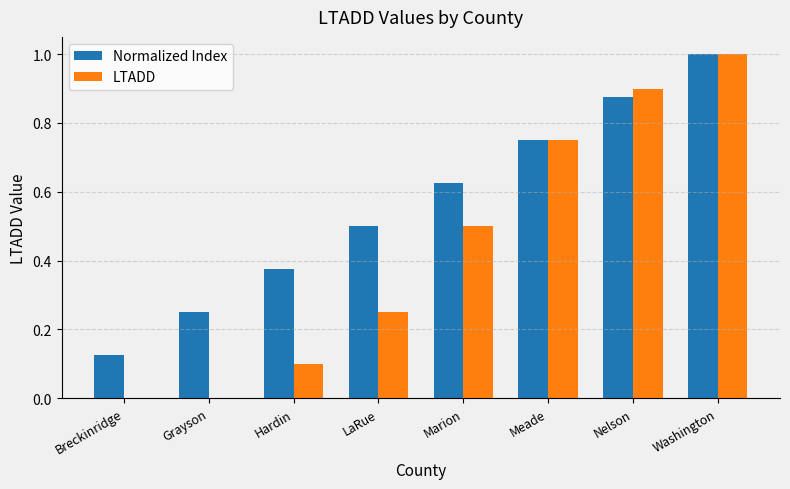

How many groups of bars are there?

8